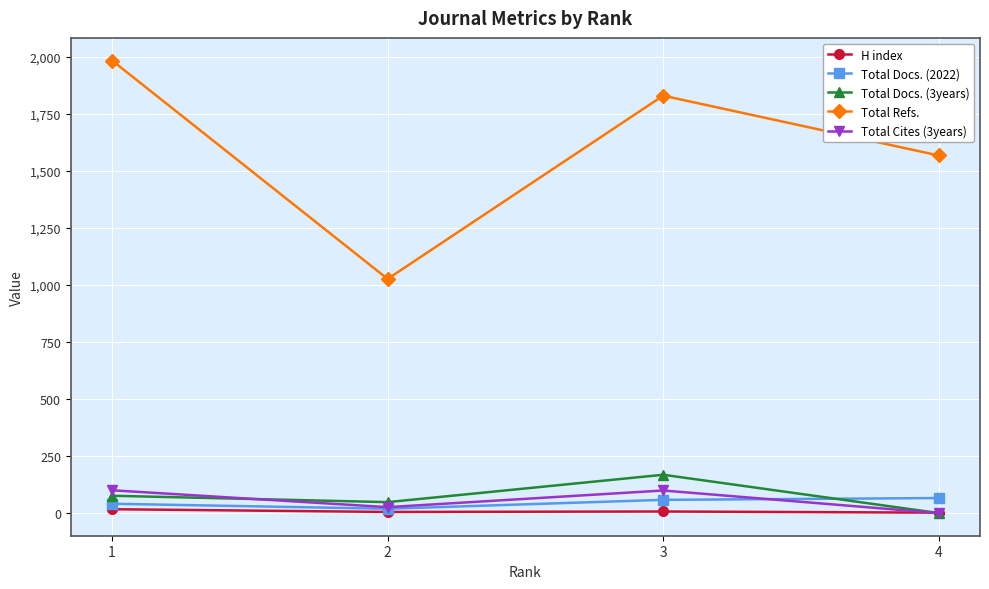

At which category does Total Refs. reach its first local valley?

2